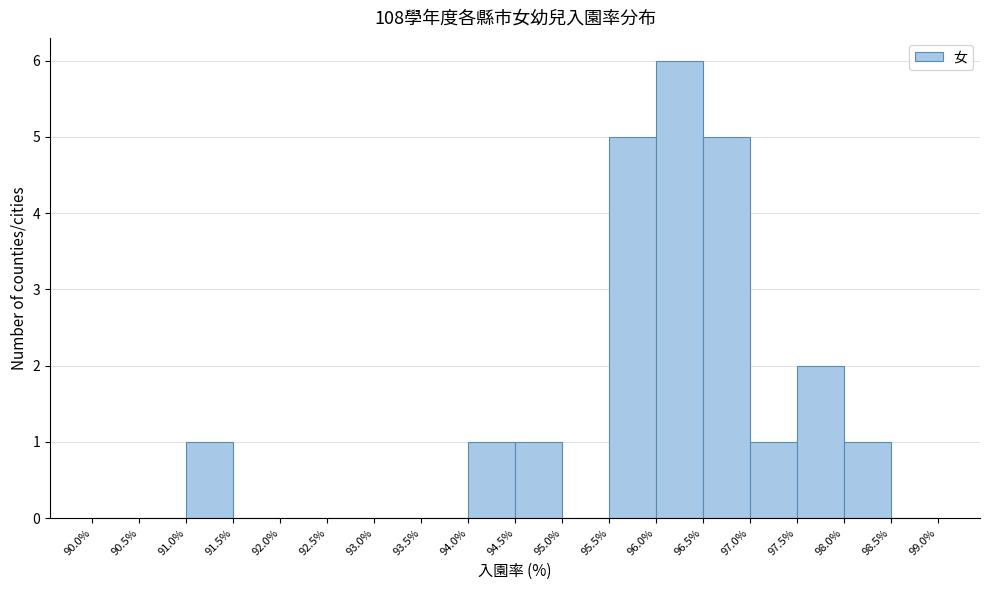

Over which range of the x-axis is the bar tallest?

96.0% to 96.5%